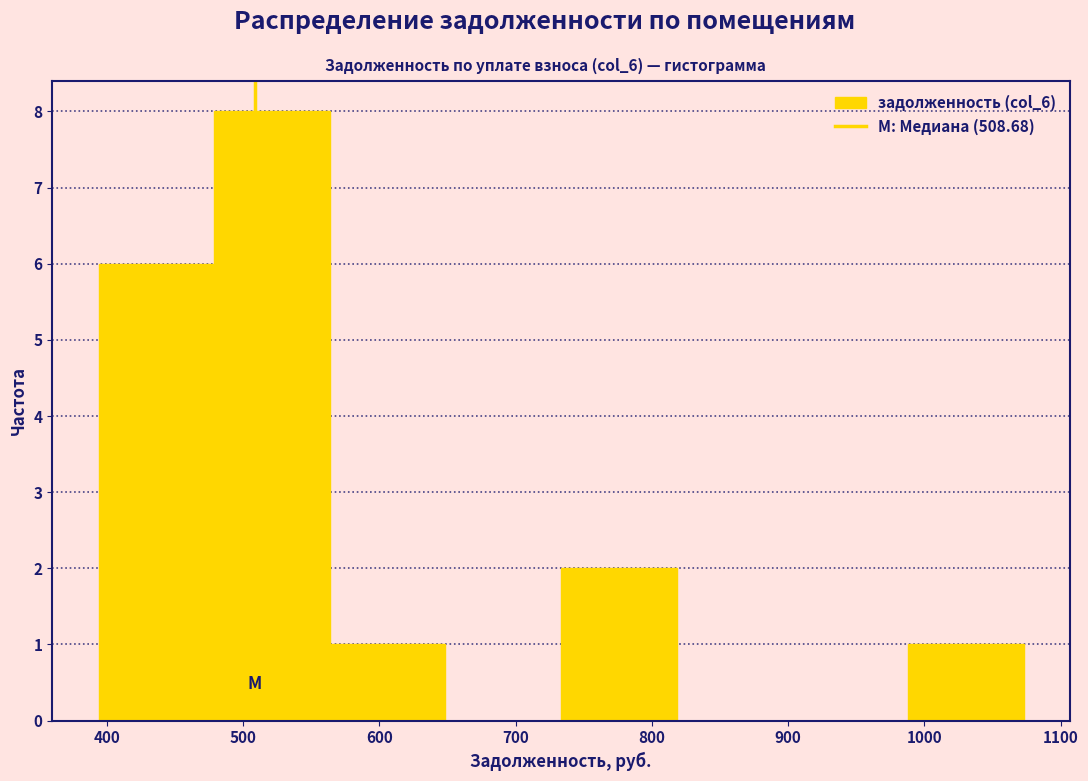

What is the height of the bar covering 560 to 650 on the x-axis? Neither the bar edges nor the heights are printed on the chart, so give them approximately, as read against the axes.

1